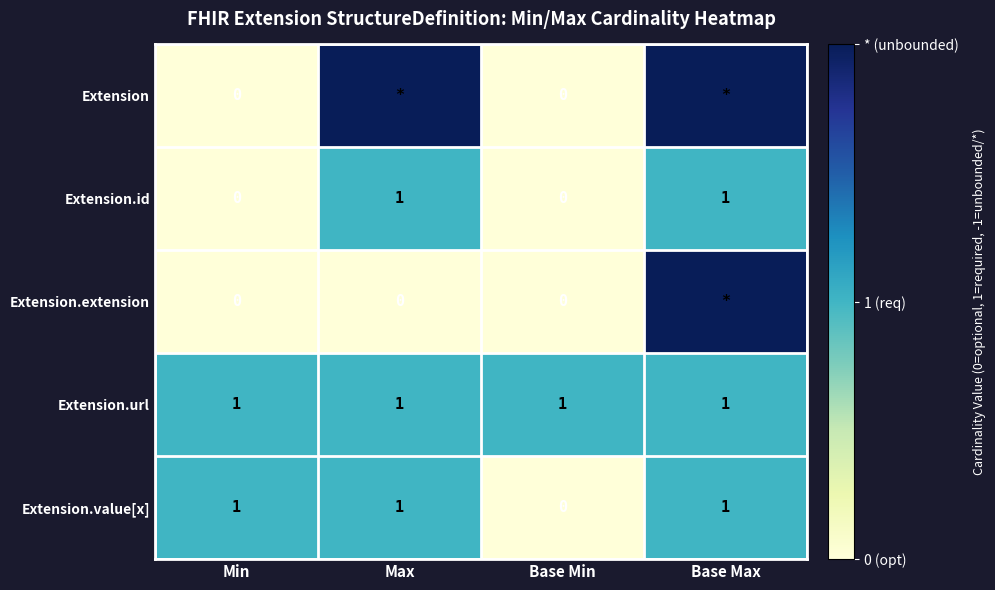

Is the value of Extension.extension at Max greater than the value of Extension.url at Base Min?

No